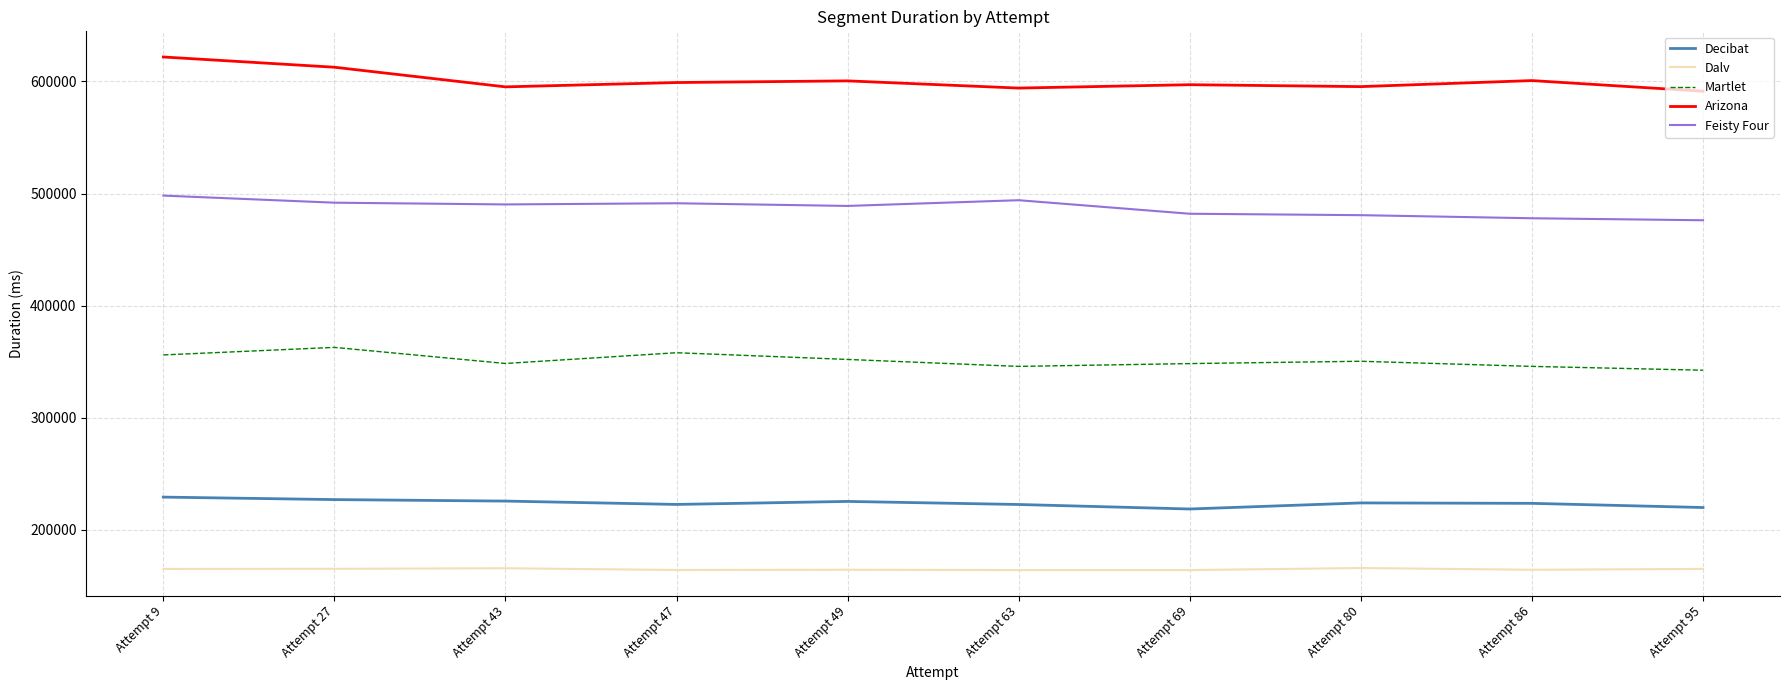

What is the difference between the Dalv values at Attempt 47 and Attempt 9?

964